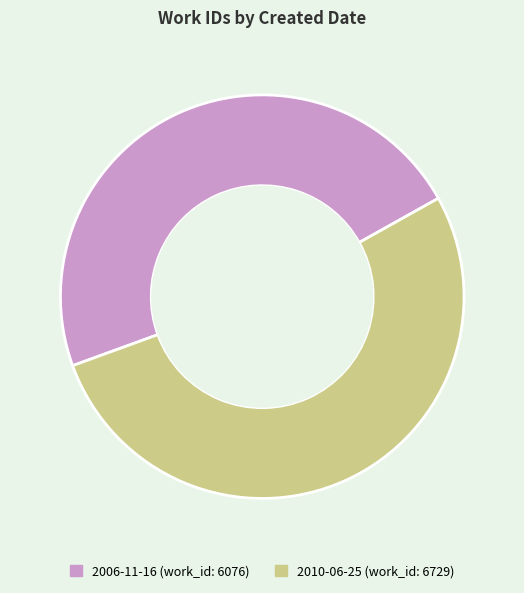

How many segments does this pie chart have?

2